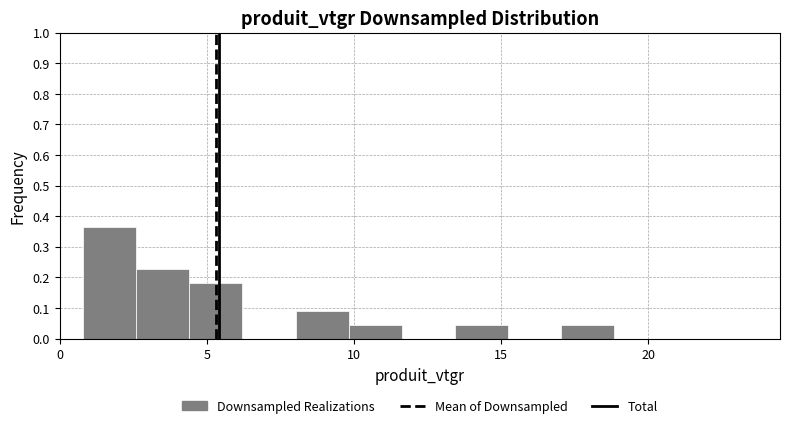

Read against the x-axis, roughly where is the centre of the tallest bar?

1.5